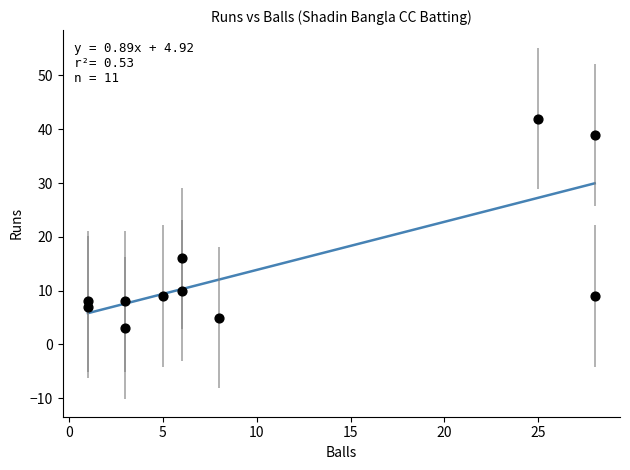

What is the average X value?

10